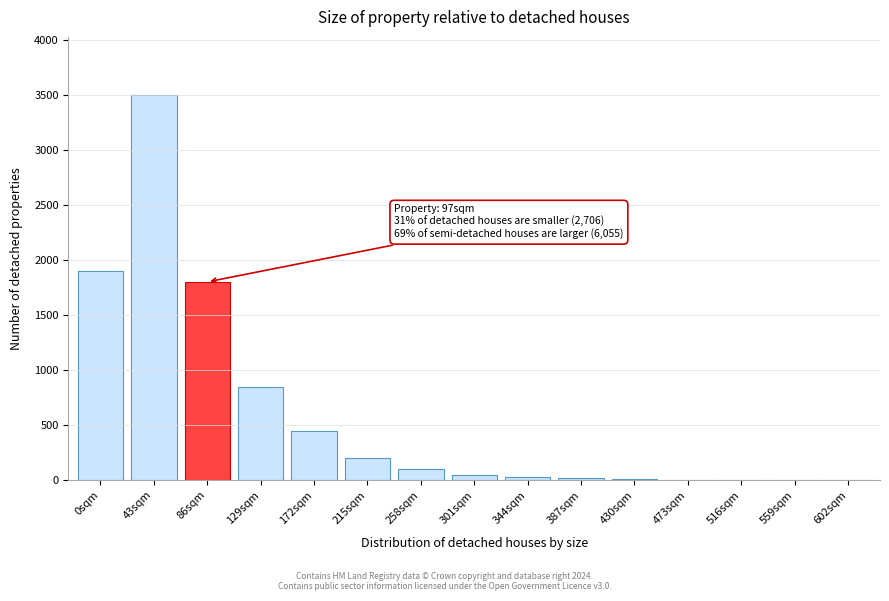

Which category has the highest value across all series?

43sqm